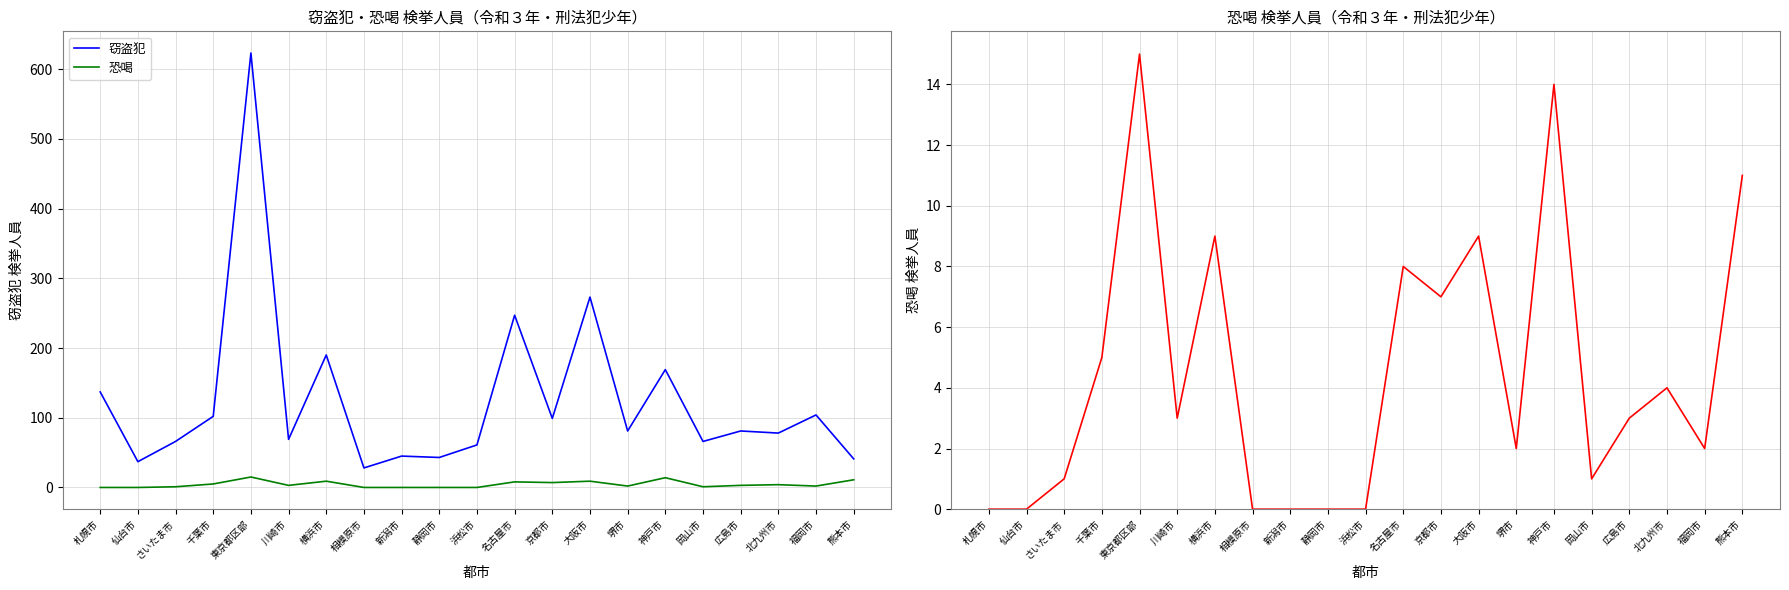

Which series has the largest range (max minus min)?

窃盗犯